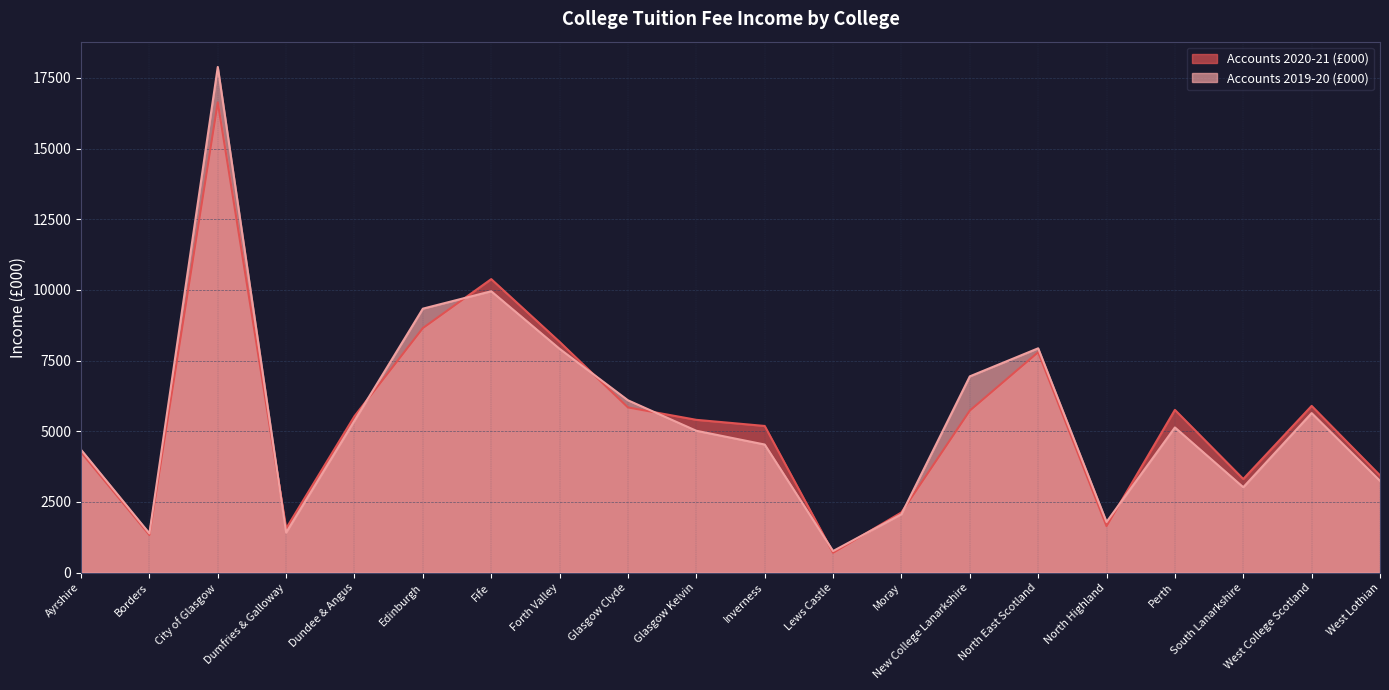

Which series changed the most between Edinburgh and New College Lanarkshire?

Accounts 2020-21 (£000)